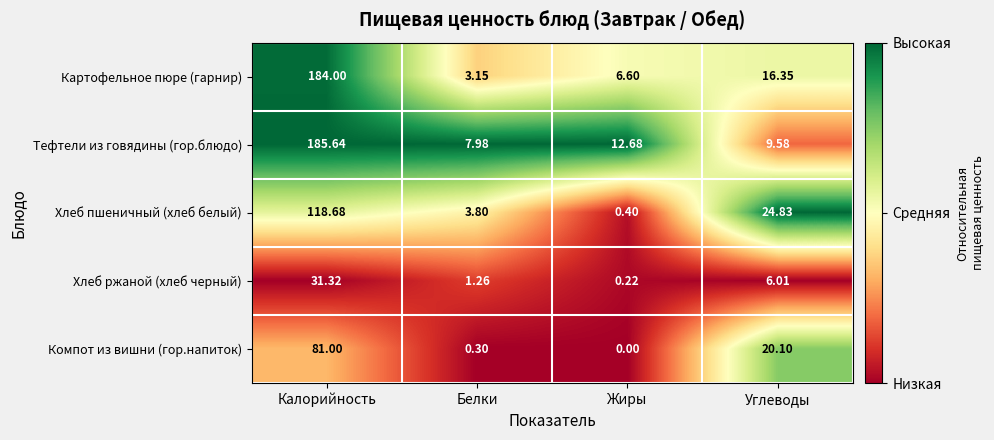

Which series has the largest range (max minus min)?

Картофельное пюре (гарнир)